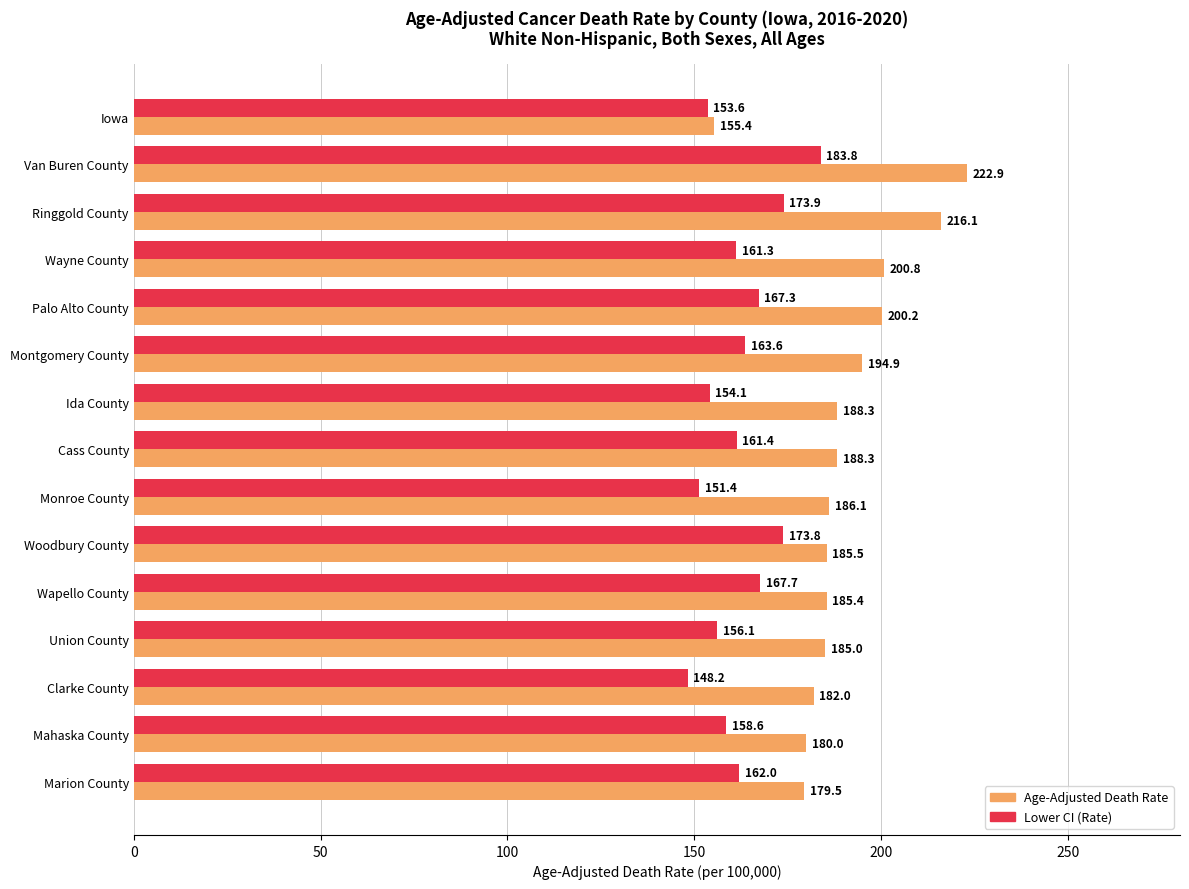

At Iowa, list the series in order from smallest to largest.

Lower CI (Rate), Age-Adjusted Death Rate